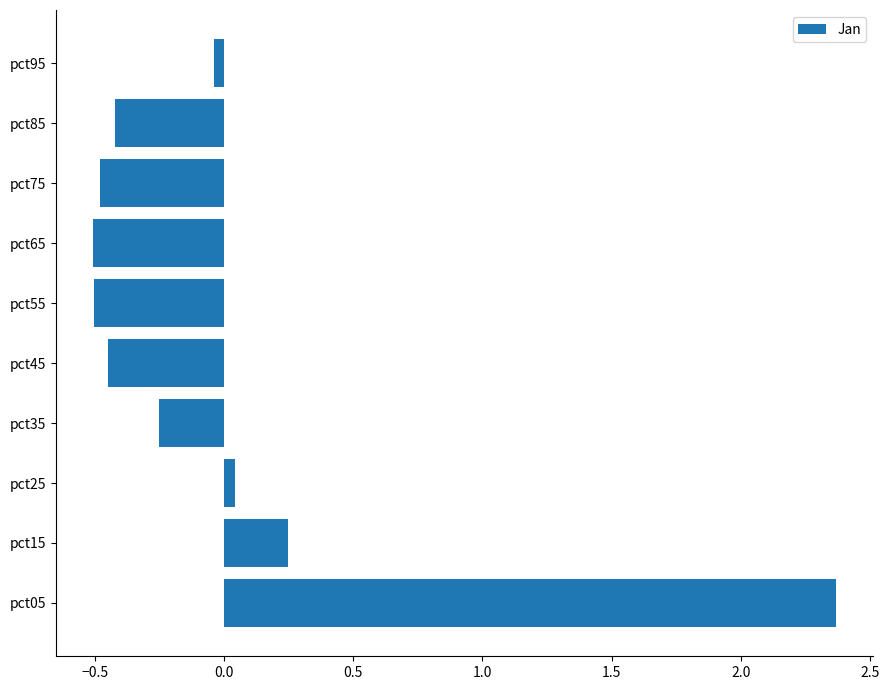

How many values are above zero?

3